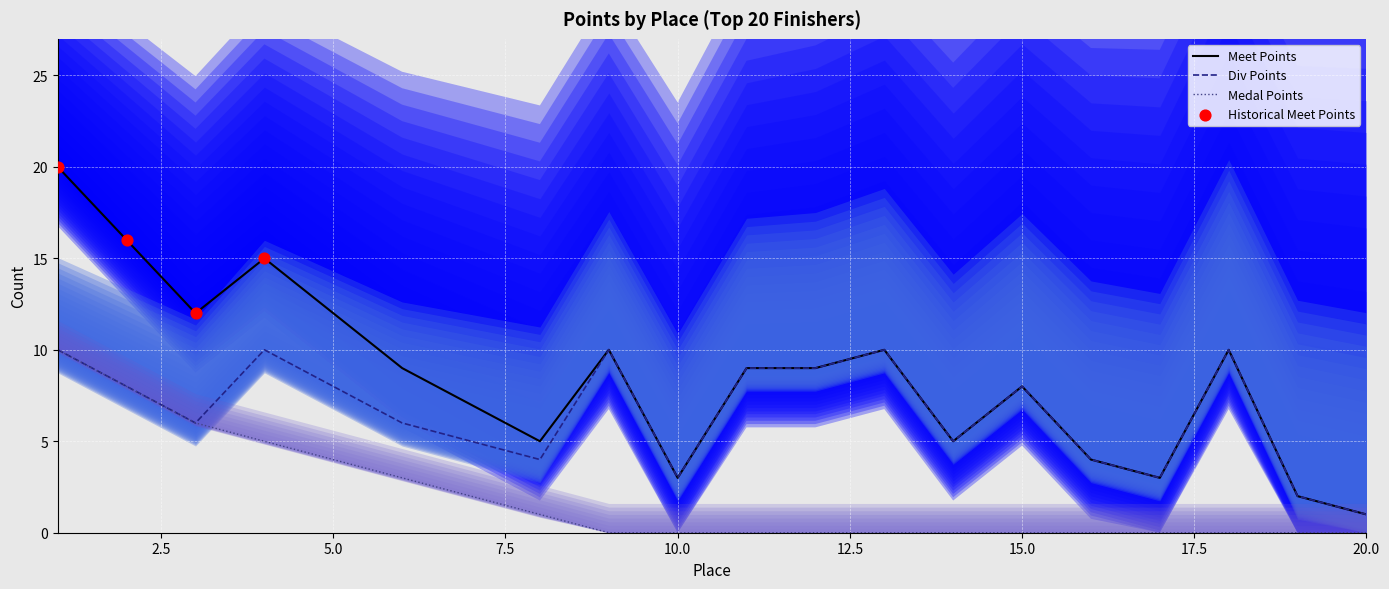

True or false: Meet Points and Medal Points cross at least once.

False